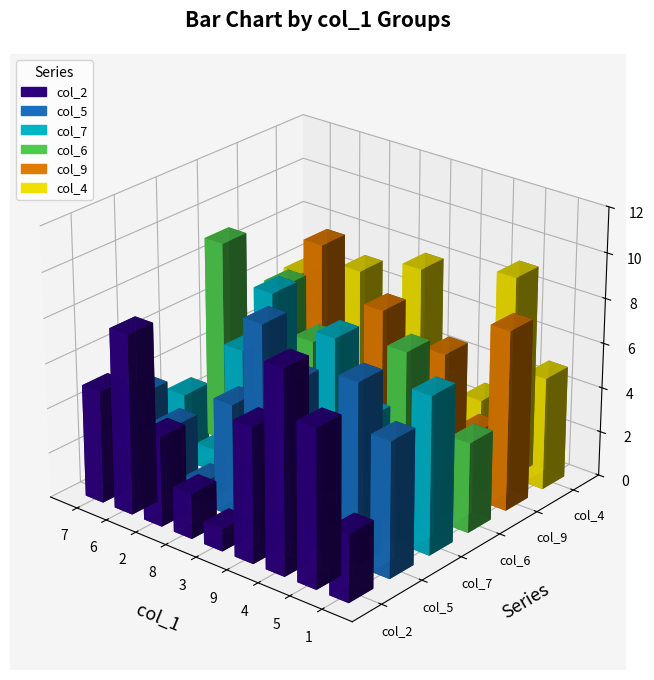

True or false: col_7 has a value of 3 at 7.

True